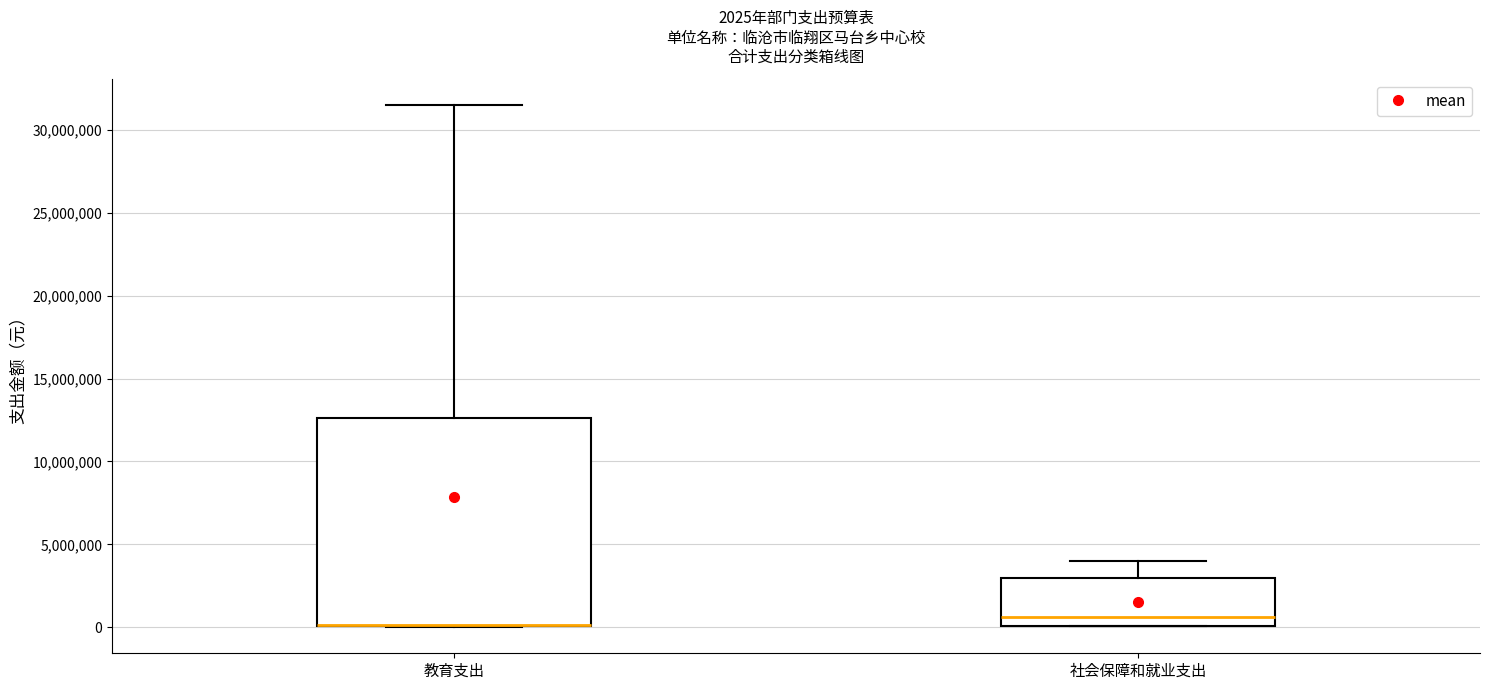

Comparing the boxes themselves (not the whiskers), which one is the tallest?

教育支出